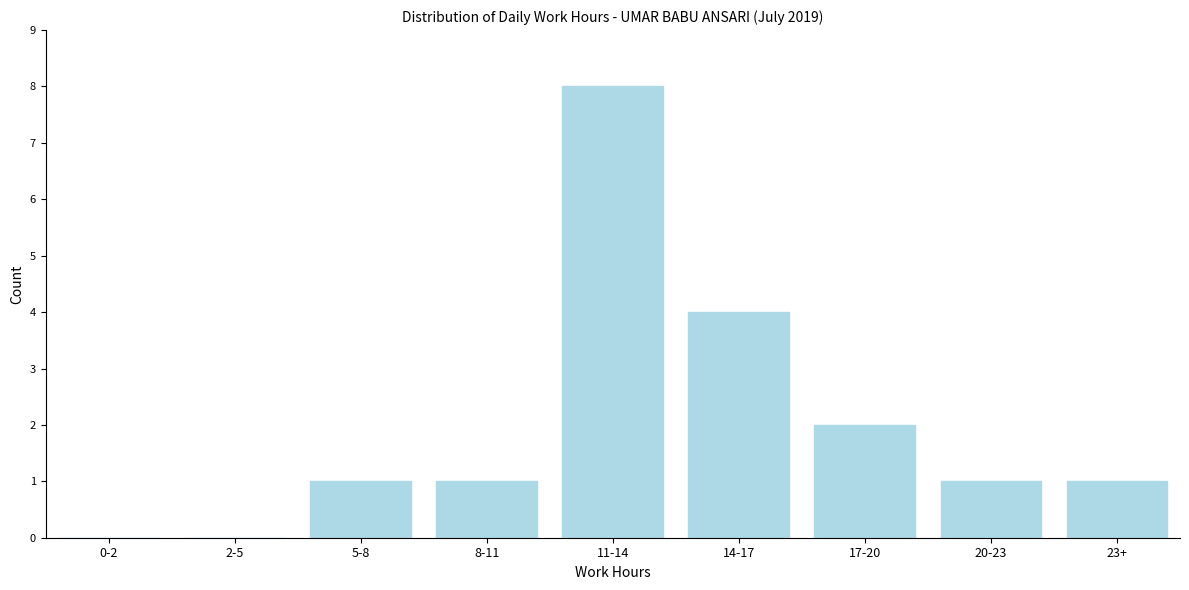

Reading left to right, what are all the values shown in this chart?

0-2=0	2-5=0	5-8=1	8-11=1	11-14=8	14-17=4	17-20=2	20-23=1	23+=1